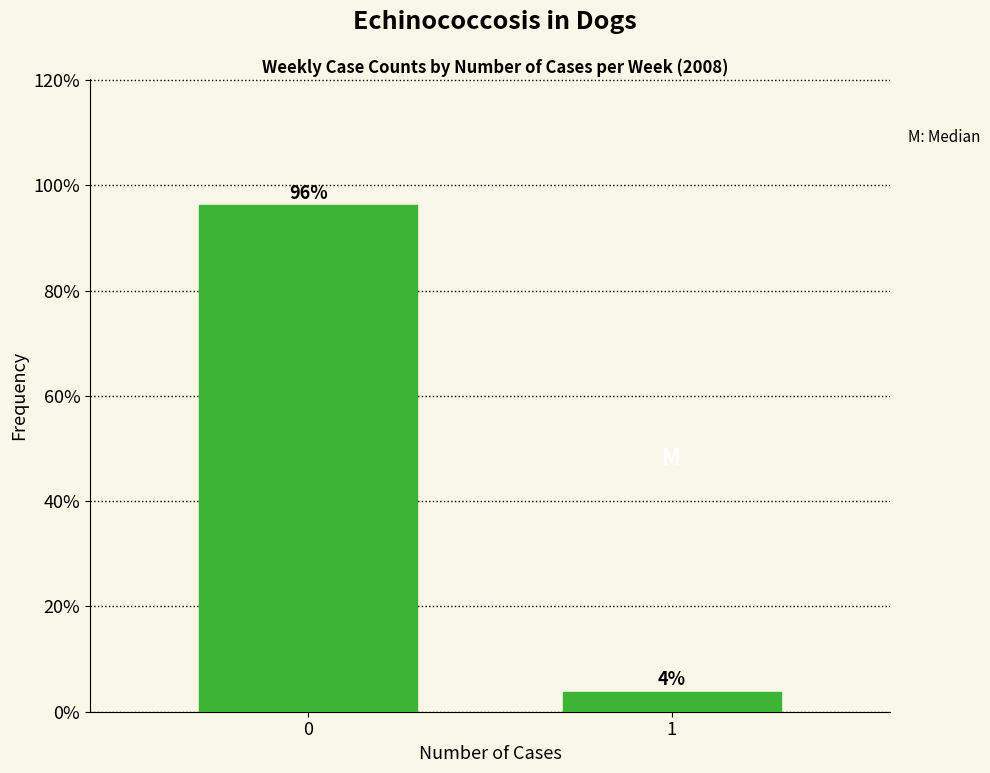

List the labels in order of value, largest first.

0, 1